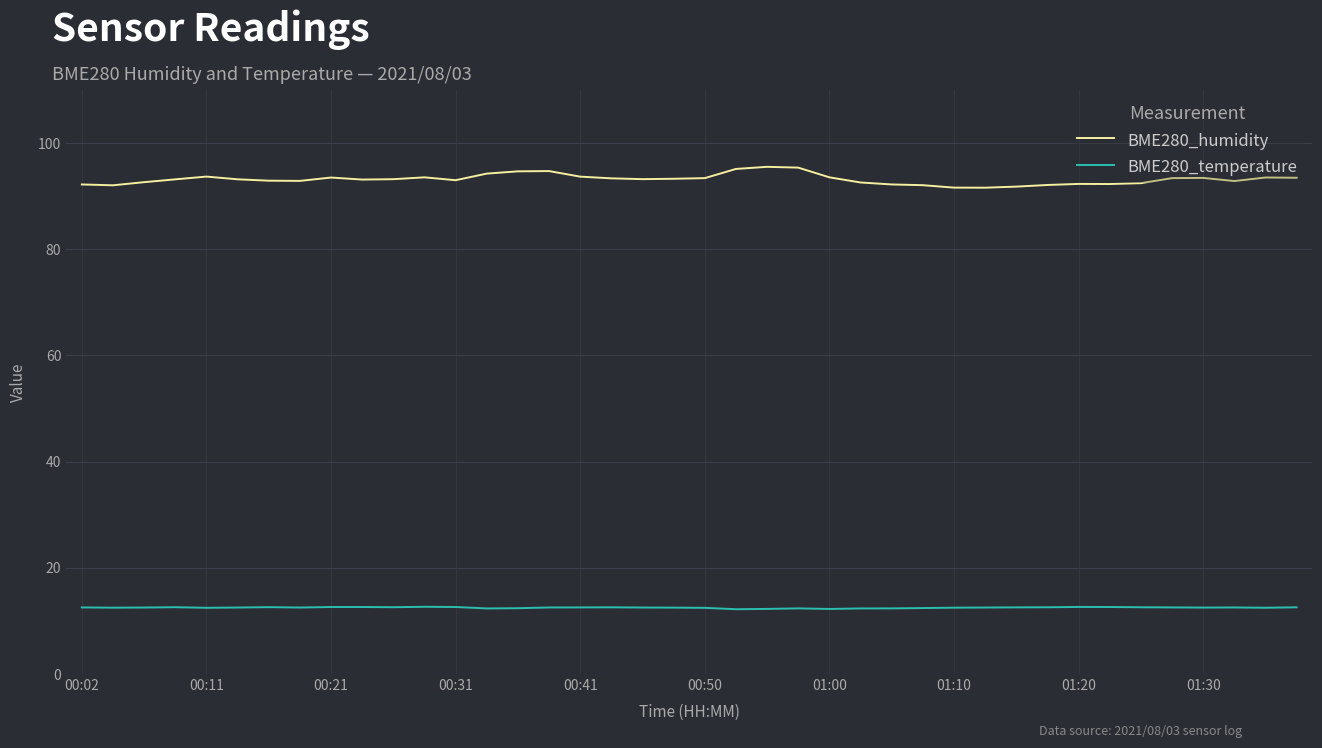

Rank the series by their average value, from highest to lowest.

BME280_humidity, BME280_temperature